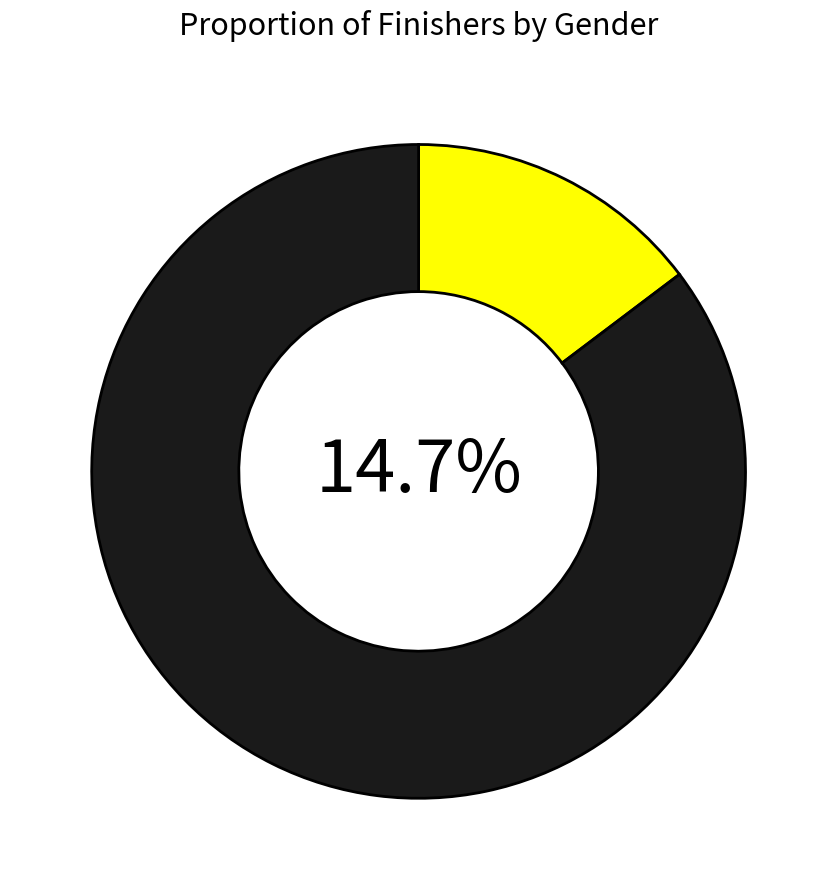

Rank the categories by value from highest to lowest.

Male, Female